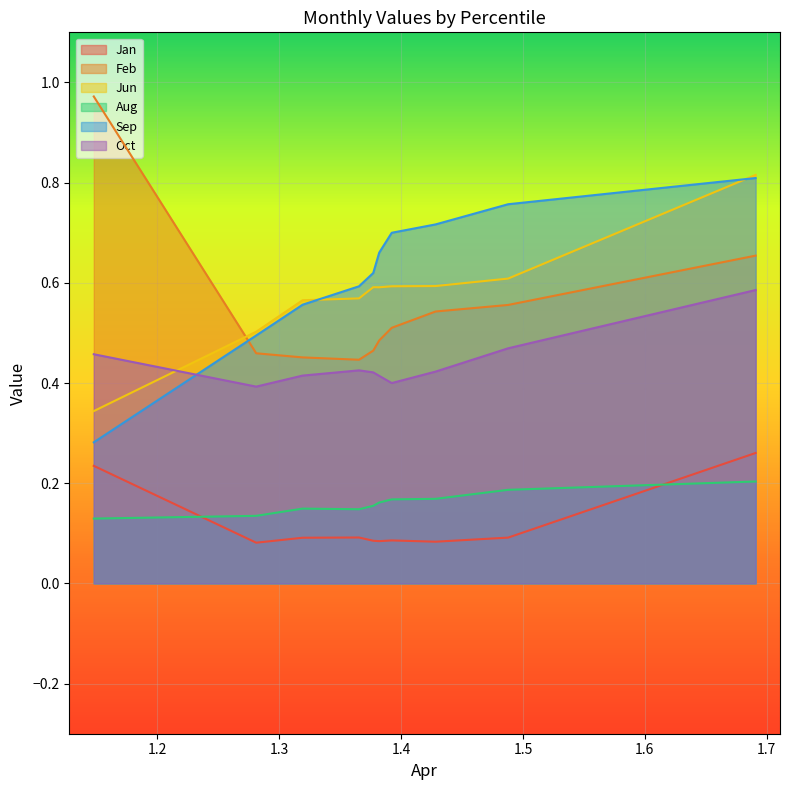

The Jan series shows 0.2 at pct05. True or false?

True